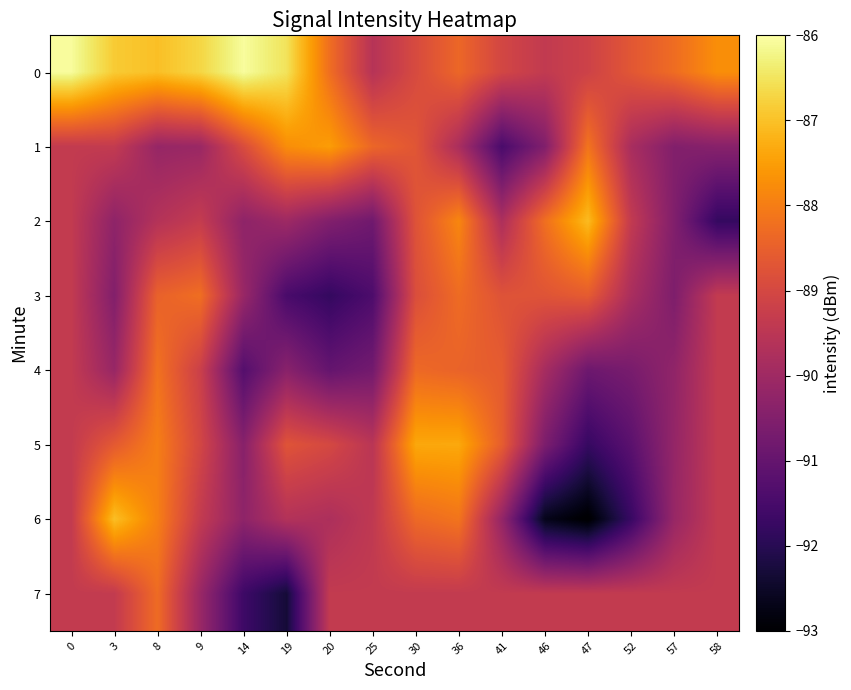

Reading left to right, transcribe all the data shown in this chart.

0: 0=-86.1	3=-86.9	8=-87.0	9=-86.7	14=-86.1	19=-86.5	20=-88.2	25=-89.6	30=-88.9	36=-88.4	41=-89.0	46=-89.4	47=-89.2	52=-88.7	57=-88.3	58=-87.7
1: 0=-89.4	3=-89.3	8=-90.1	9=-90.1	14=-88.9	19=-87.8	20=-87.5	25=-88.4	30=-88.7	36=-89.8	41=-91.5	46=-90.5	47=-88.1	52=-89.8	57=-90.5	58=-90.4
2: 0=-89.4	3=-90.3	8=-89.6	9=-89.3	14=-90.3	19=-90.0	20=-90.5	25=-90.8	30=-88.8	36=-87.8	41=-89.7	46=-88.2	47=-87.1	52=-89.4	57=-90.5	58=-91.8
3: 0=-89.4	3=-90.5	8=-88.5	9=-88.2	14=-90.1	19=-91.5	20=-91.8	25=-91.4	30=-88.9	36=-88.3	41=-88.8	46=-88.7	47=-88.6	52=-89.8	57=-90.6	58=-89.4
4: 0=-89.4	3=-90.1	8=-88.2	9=-89.2	14=-91.3	19=-90.4	20=-91.0	25=-90.8	30=-88.3	36=-88.4	41=-88.6	46=-89.9	47=-90.8	52=-90.7	57=-90.2	58=-89.4
5: 0=-89.4	3=-88.6	8=-88.0	9=-89.0	14=-90.4	19=-88.7	20=-89.0	25=-89.5	30=-87.4	36=-87.4	41=-88.5	46=-90.6	47=-91.8	52=-91.2	57=-90.2	58=-89.4
6: 0=-89.4	3=-87.0	8=-88.0	9=-89.4	14=-90.3	19=-89.6	20=-89.8	25=-89.4	30=-88.3	36=-88.1	41=-90.2	46=-92.7	47=-93.0	52=-91.7	57=-90.1	58=-89.4
7: 0=-89.4	3=-89.4	8=-88.3	9=-90.1	14=-91.7	19=-92.3	20=-89.4	25=-89.4	30=-89.4	36=-89.4	41=-89.4	46=-89.4	47=-89.4	52=-89.4	57=-89.4	58=-89.4